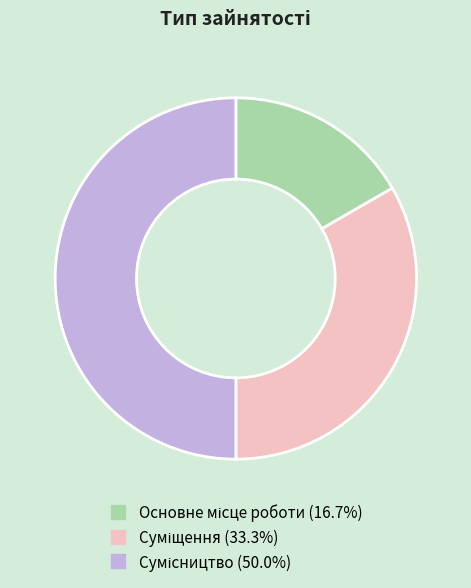

Does any single category account for the majority?

No